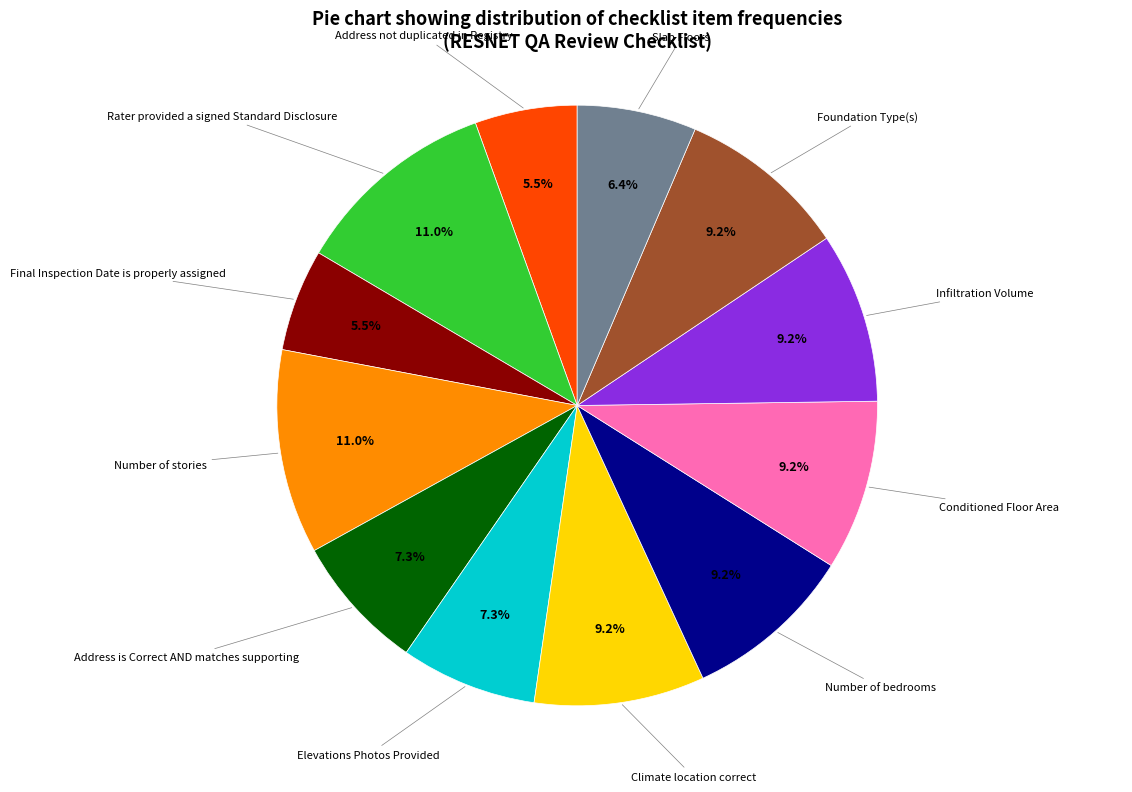

Is there a majority slice in this chart?

No